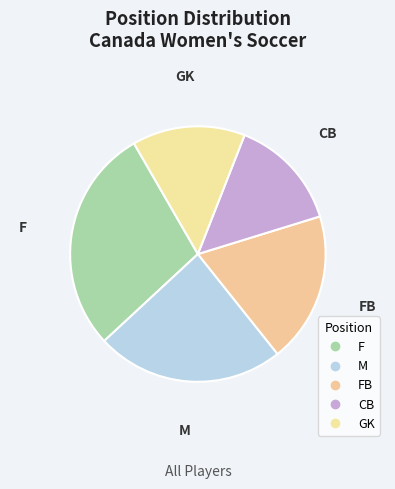

Count the number of slices in the pie.

5